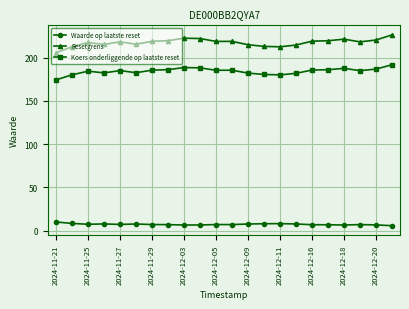

Which series has the largest range (max minus min)?

Resetgrens